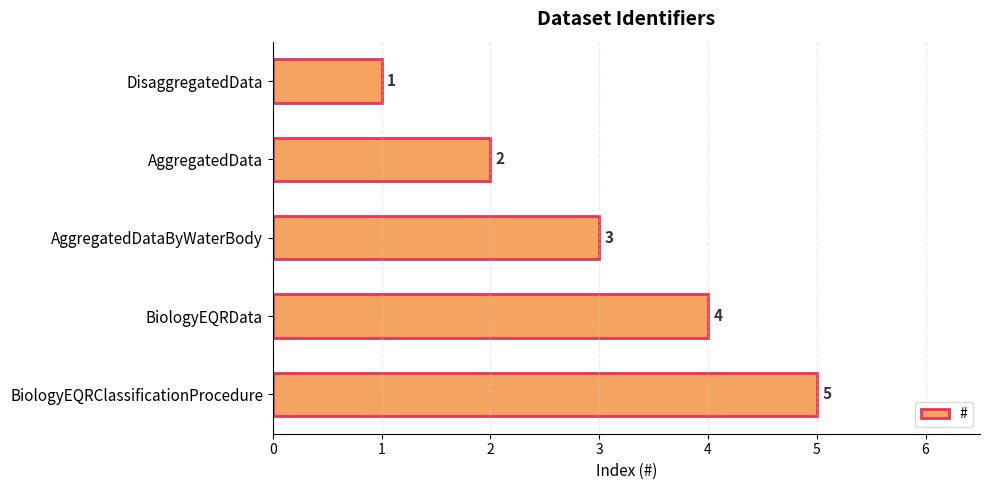

Where is the data nearest to the value 3?

AggregatedDataByWaterBody